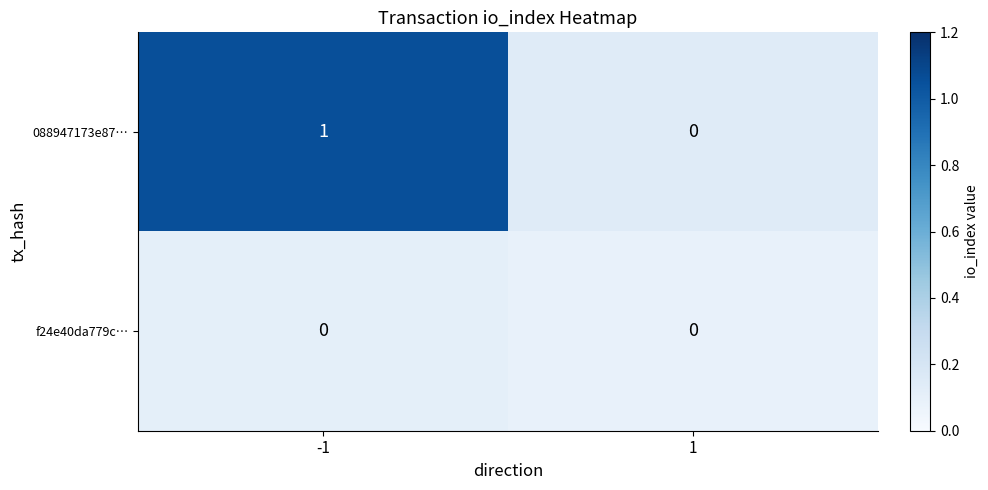

True or false: 088947173e87… has a value of 0 at -1.

False